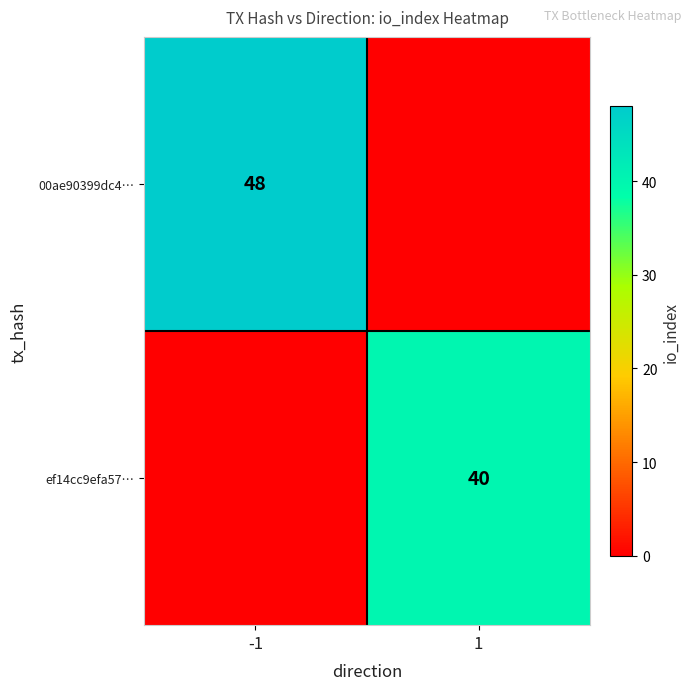

The ef14cc9efa57… series shows 11 at 1. True or false?

False